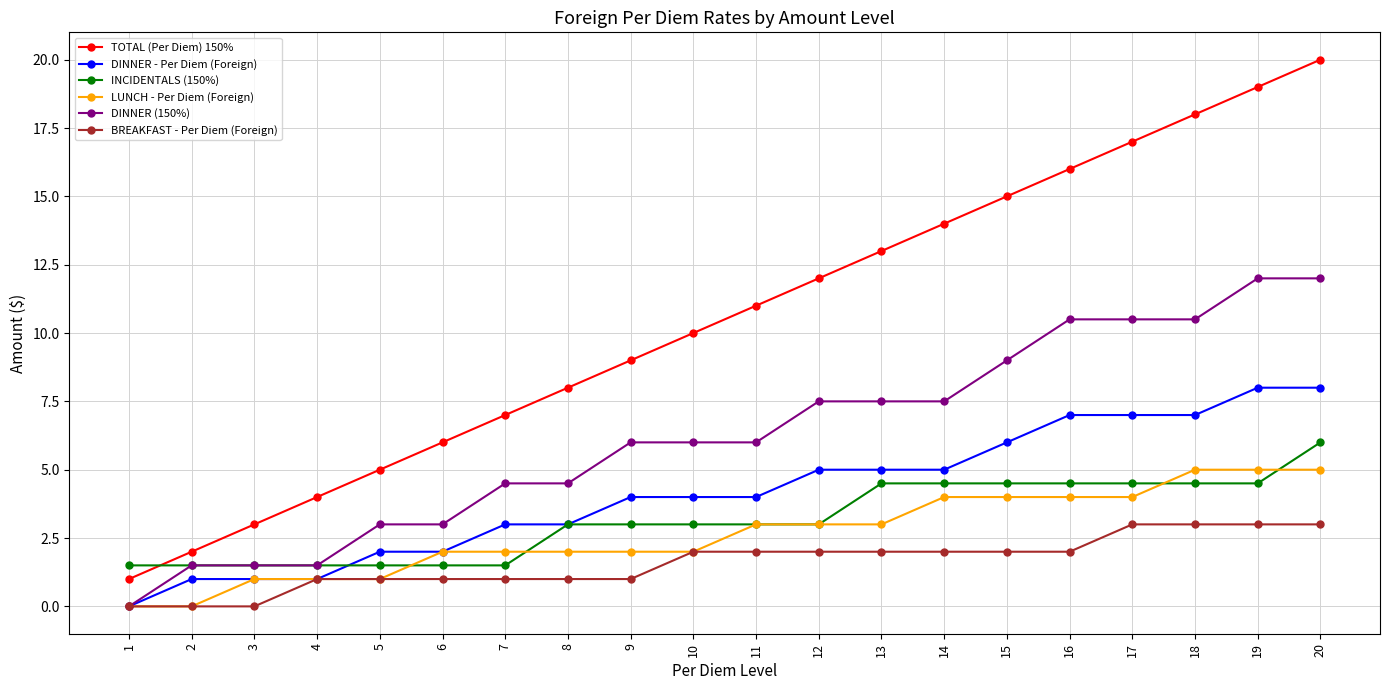

Where do LUNCH - Per Diem (Foreign) and INCIDENTALS (150%) first cross each other?

5 and 6